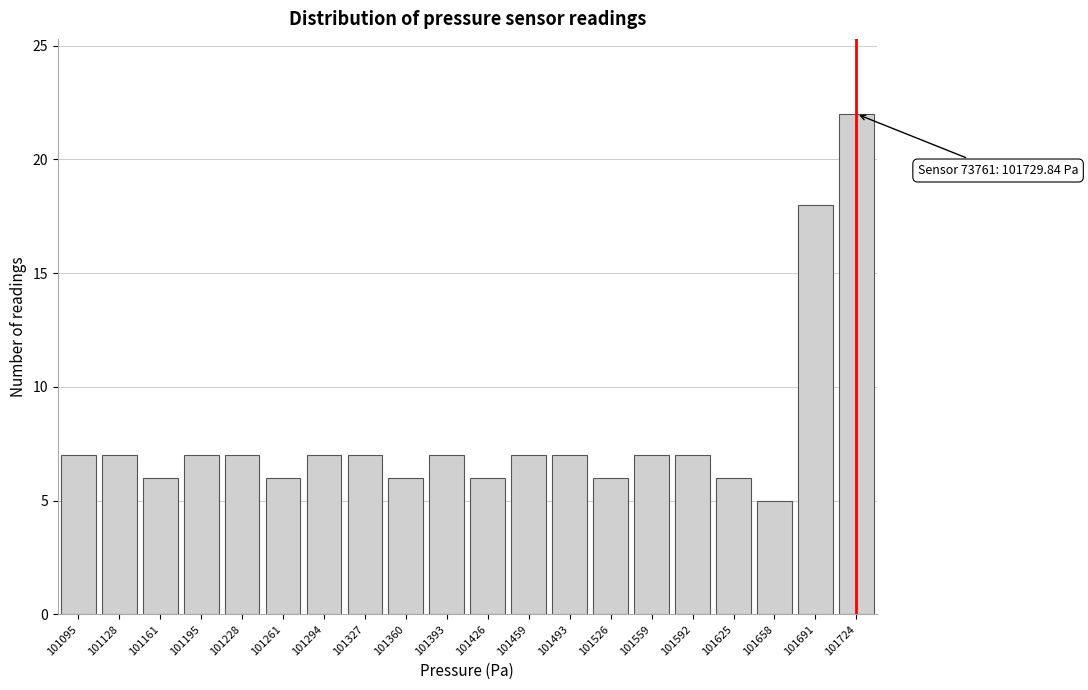

Reading left to right, what are all the values shown in this chart?

101095=7	101128=7	101161=6	101195=7	101228=7	101261=6	101294=7	101327=7	101360=6	101393=7	101426=6	101459=7	101493=7	101526=6	101559=7	101592=7	101625=6	101658=5	101691=18	101724=22